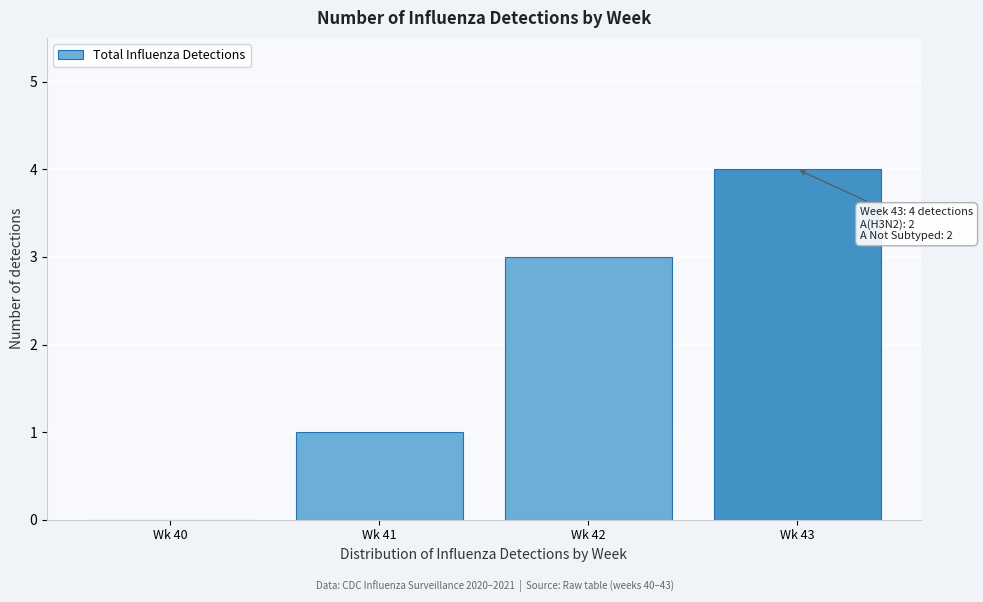

Reading right to left, transcribe all the data shown in this chart.

Wk 43=4	Wk 42=3	Wk 41=1	Wk 40=0